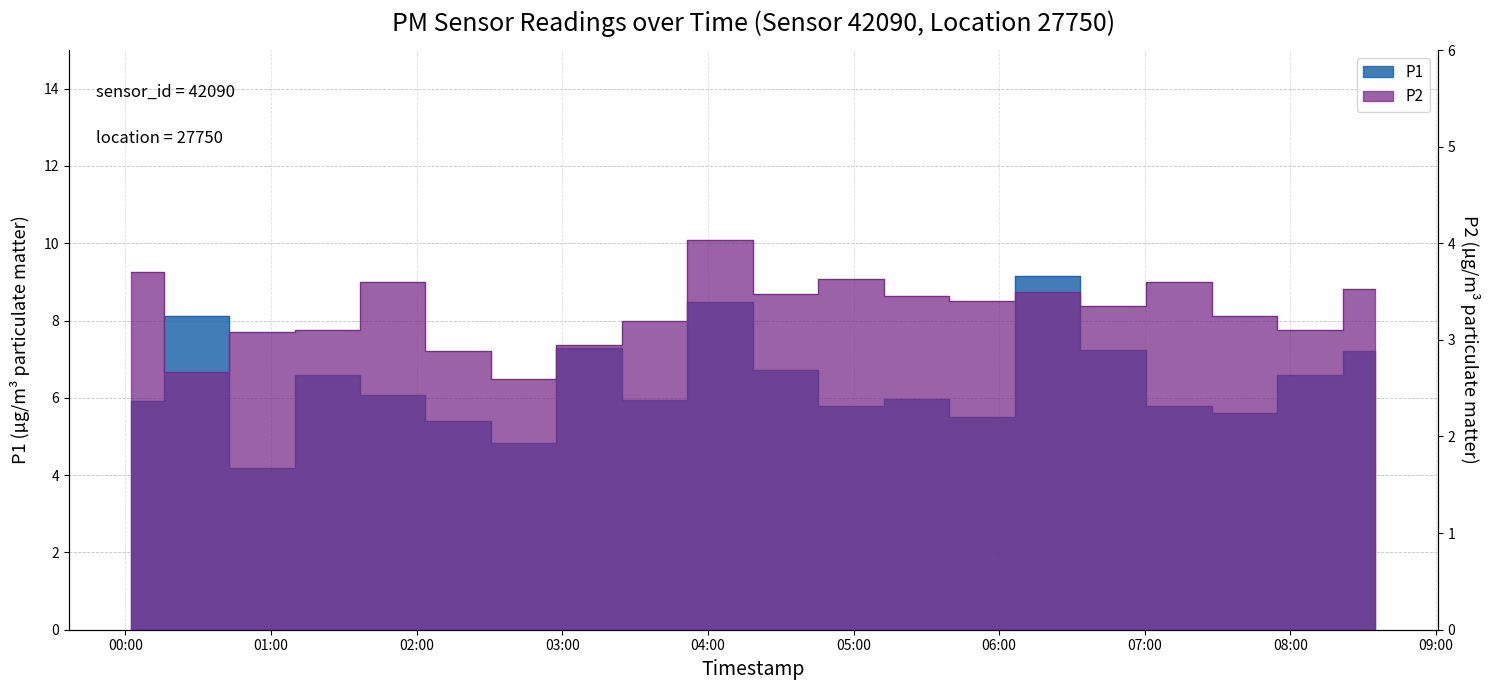

The P1 series shows 1.4 at 05:26. True or false?

False